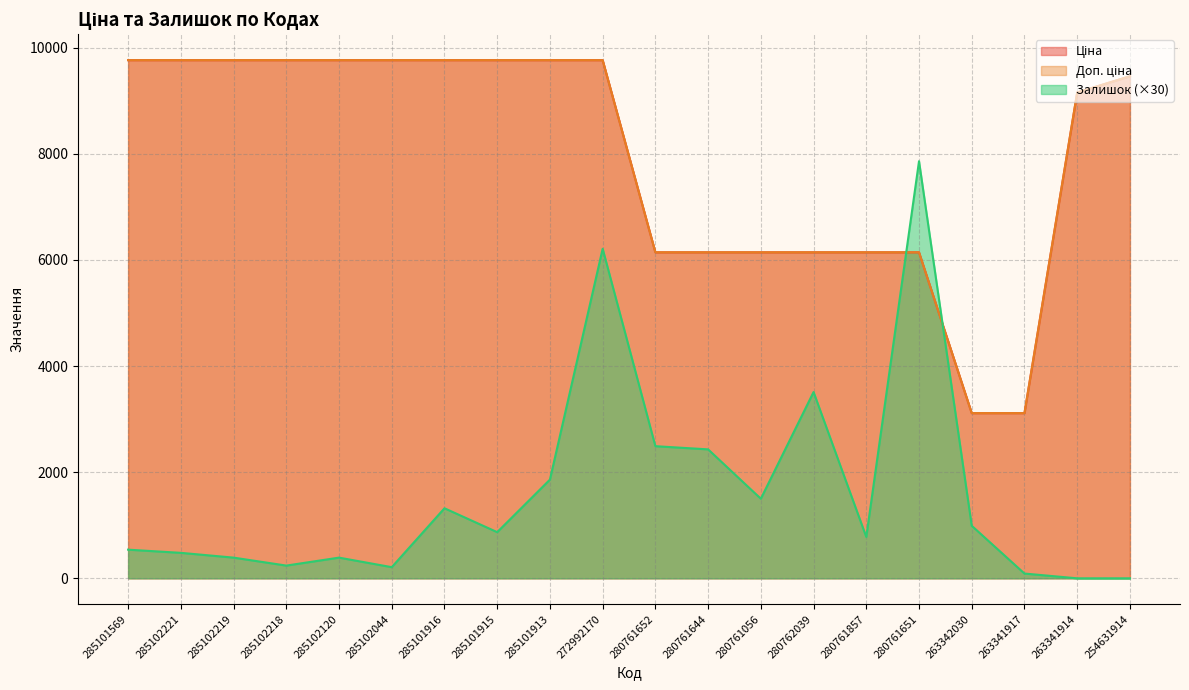

Is the value of Доп. ціна at 285102218 greater than the value of Залишок at 280761644?

Yes